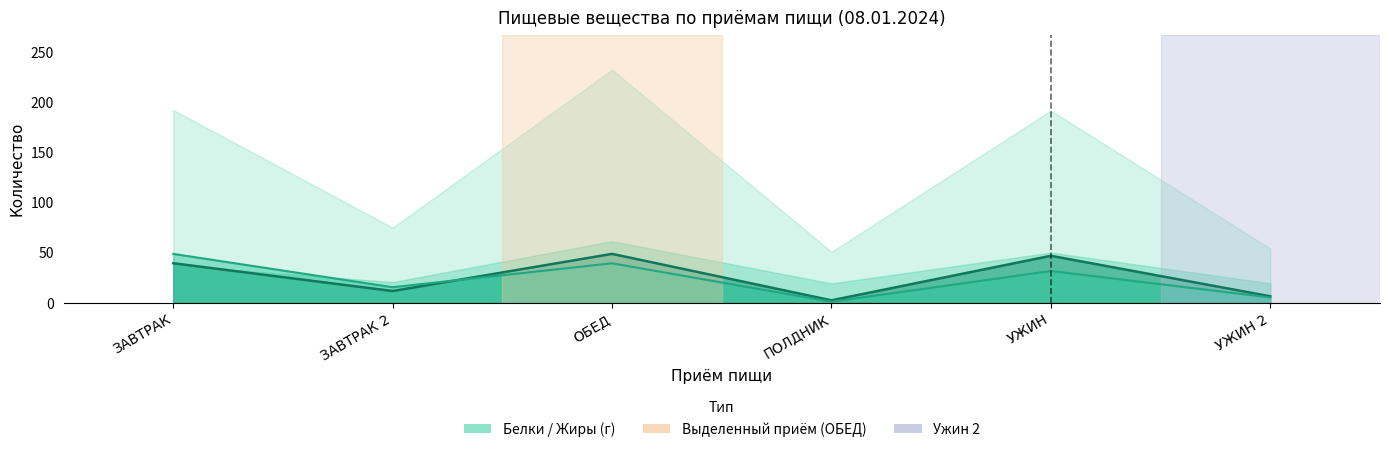

What is the minimum value shown in the chart?

0.8